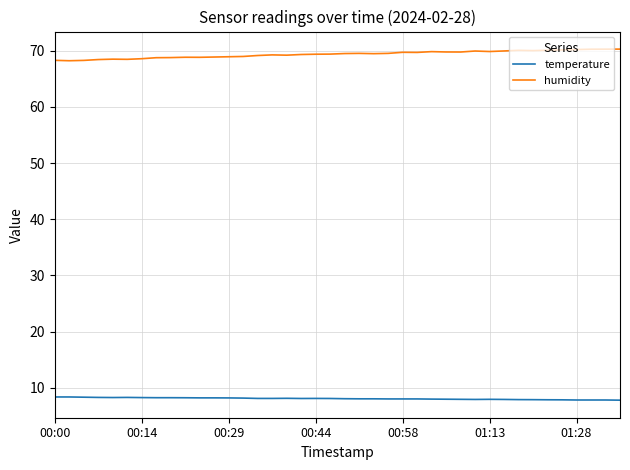

Rank the series by their average value, from lowest to highest.

temperature, humidity